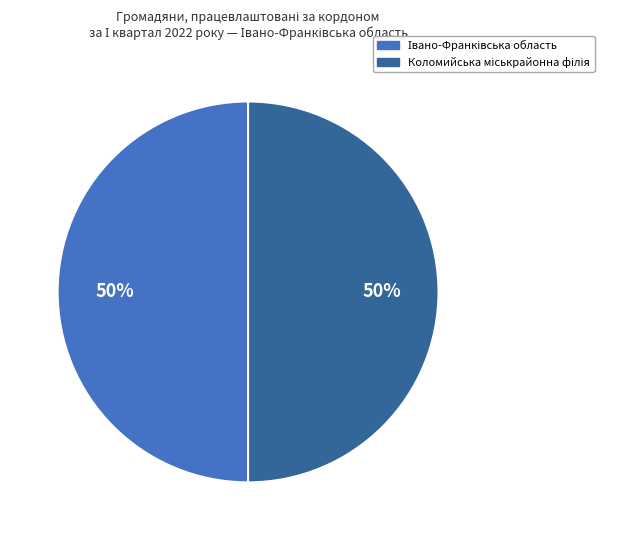

To the nearest percent, what is the average slice percentage?

50%